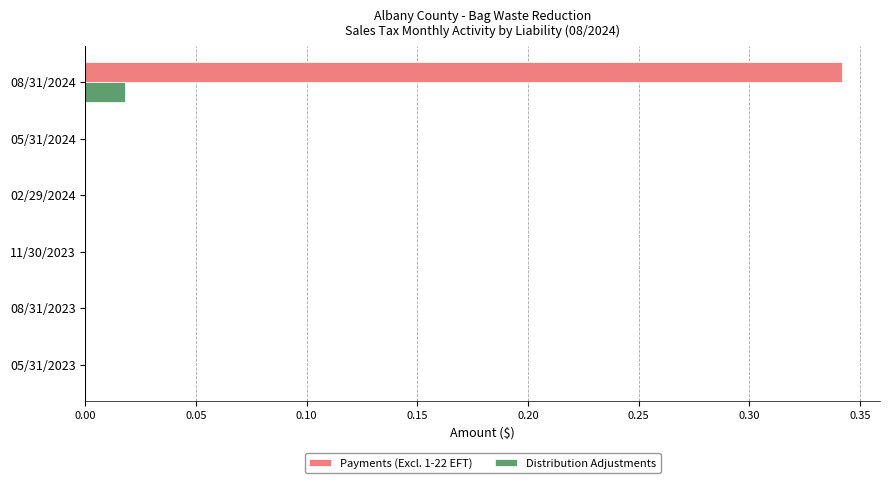

The Distribution Adjustments series shows 0.0 at 05/31/2023. True or false?

True